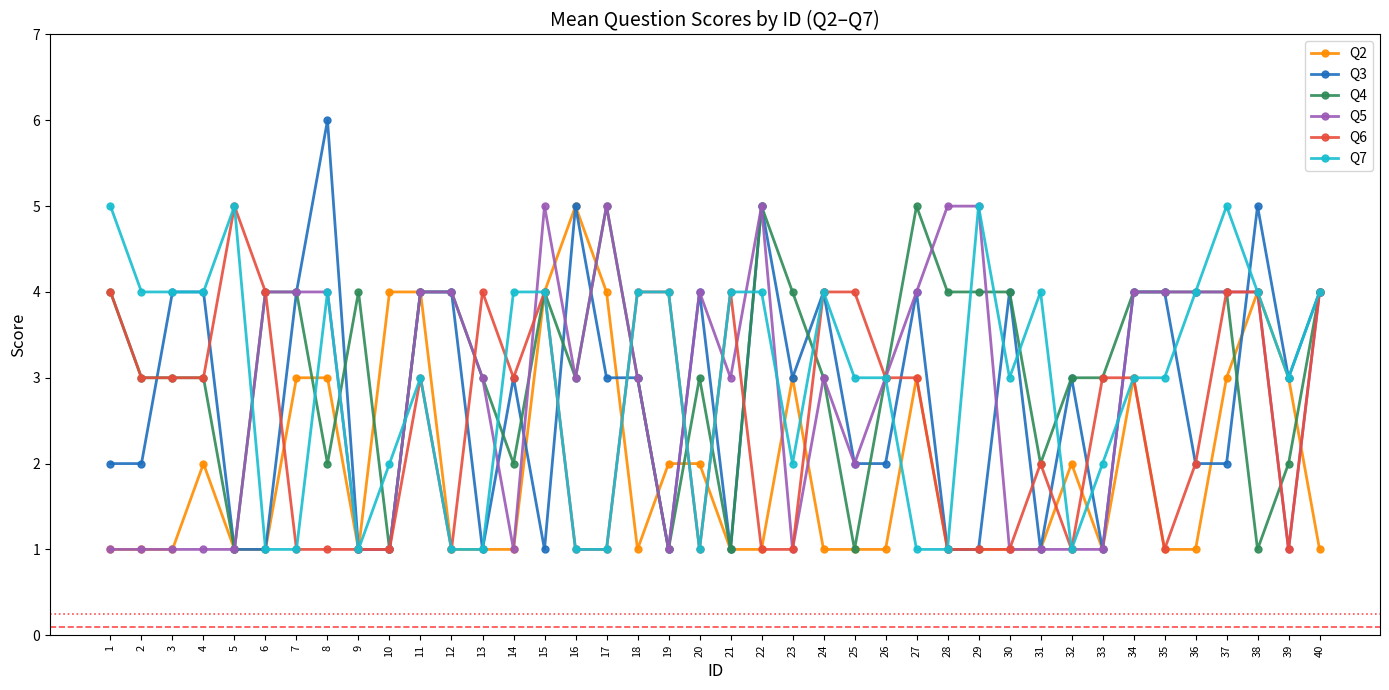

Reading left to right, list all the values displayed in this chart.

Q2: 1	1	1	2	1	1	3	3	1	4	4	1	1	1	4	5	4	1	2	2	1	1	3	1	1	1	3	1	1	1	1	2	1	3	1	1	3	4	3	1
Q3: 2	2	4	4	1	1	4	6	1	1	4	4	1	3	1	5	3	3	1	4	1	5	3	4	2	2	4	1	1	4	1	3	1	4	4	2	2	5	3	4
Q4: 4	3	3	3	1	4	4	2	4	1	4	4	3	2	4	3	5	3	1	3	1	5	4	3	1	3	5	4	4	4	2	3	3	4	4	4	4	1	2	4
Q5: 1	1	1	1	1	4	4	4	1	1	4	4	3	1	5	3	5	3	1	4	3	5	1	3	2	3	4	5	5	1	1	1	1	4	4	4	4	4	1	4
Q6: 4	3	3	3	5	4	1	1	1	1	3	1	4	3	4	1	1	4	4	1	4	1	1	4	4	3	3	1	1	1	2	1	3	3	1	2	4	4	1	4
Q7: 5	4	4	4	5	1	1	4	1	2	3	1	1	4	4	1	1	4	4	1	4	4	2	4	3	3	1	1	5	3	4	1	2	3	3	4	5	4	3	4